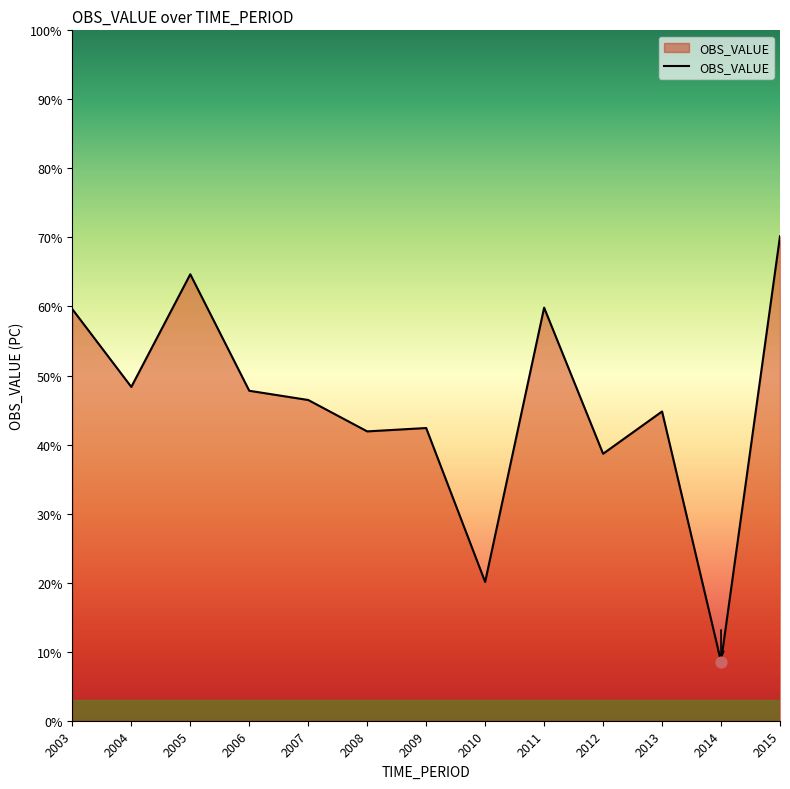

What is the change in value from 2007 to 2009?

-4.1